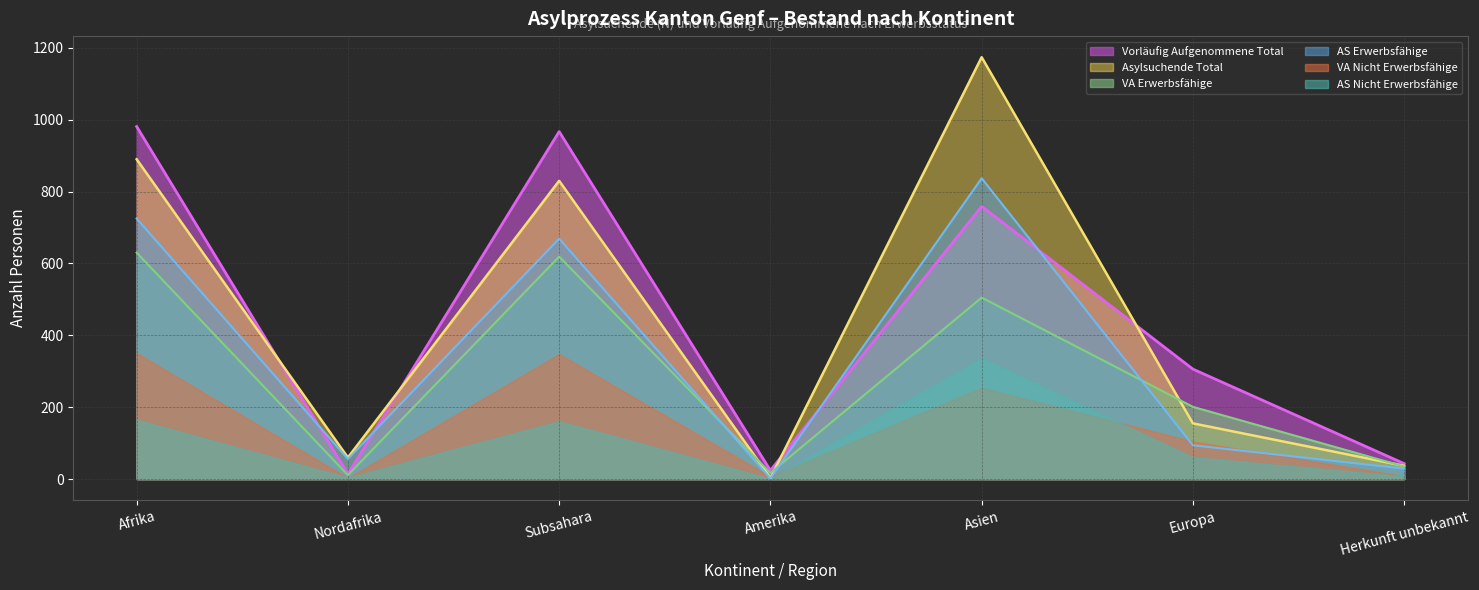

Where is the first local maximum for Vorläufig Aufgenommene Total?

Subsahara